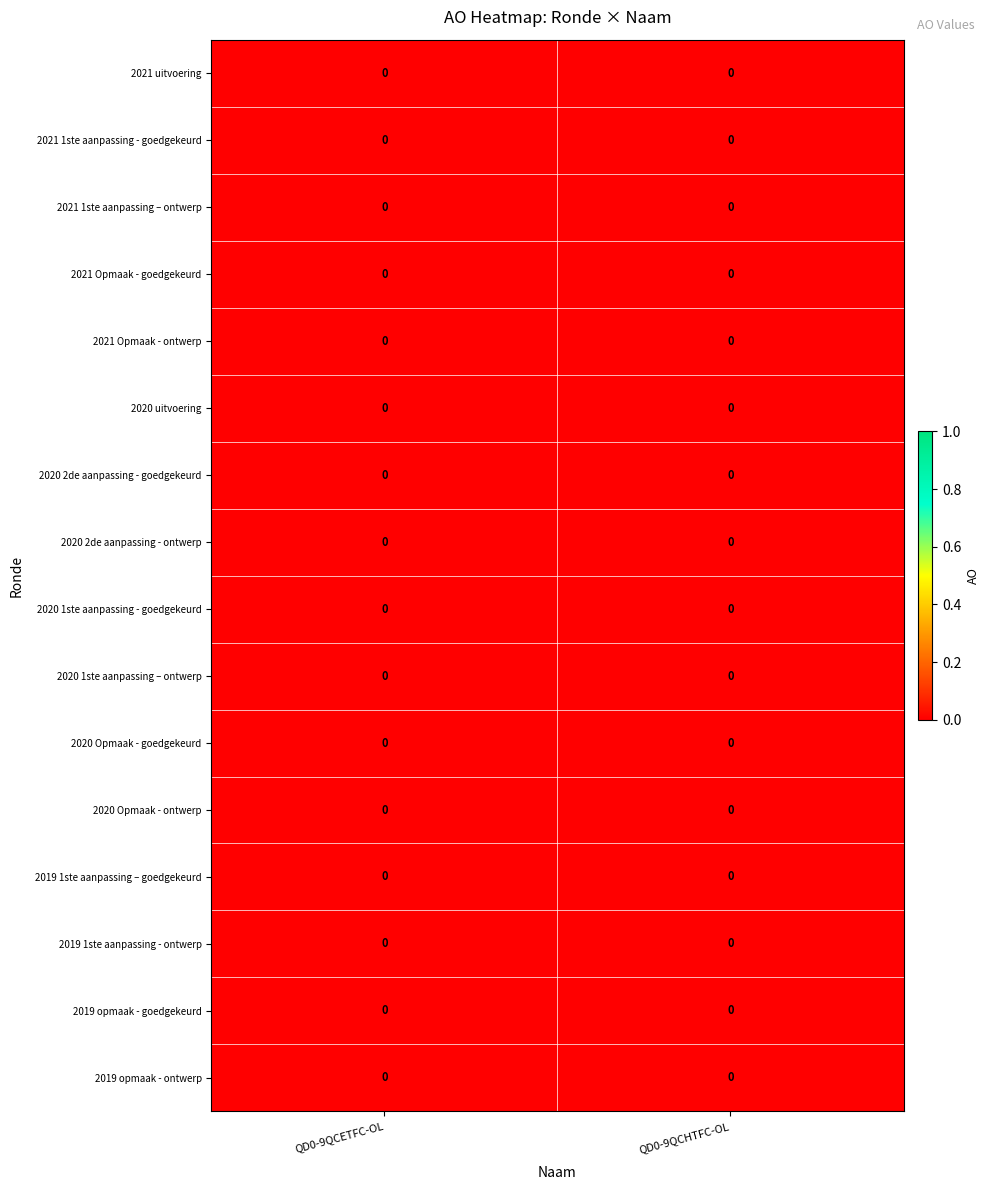

Which label corresponds to the smallest value in the chart?

QD0-9QCHTFC-OL